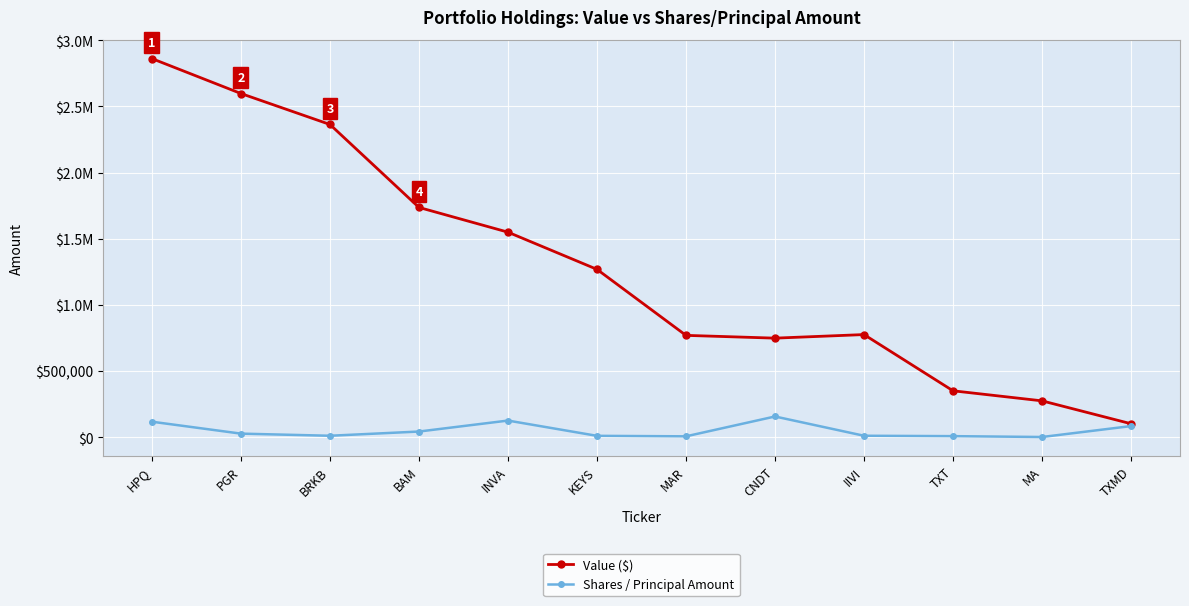

Does the chart display data point markers on the line(s)?

Yes